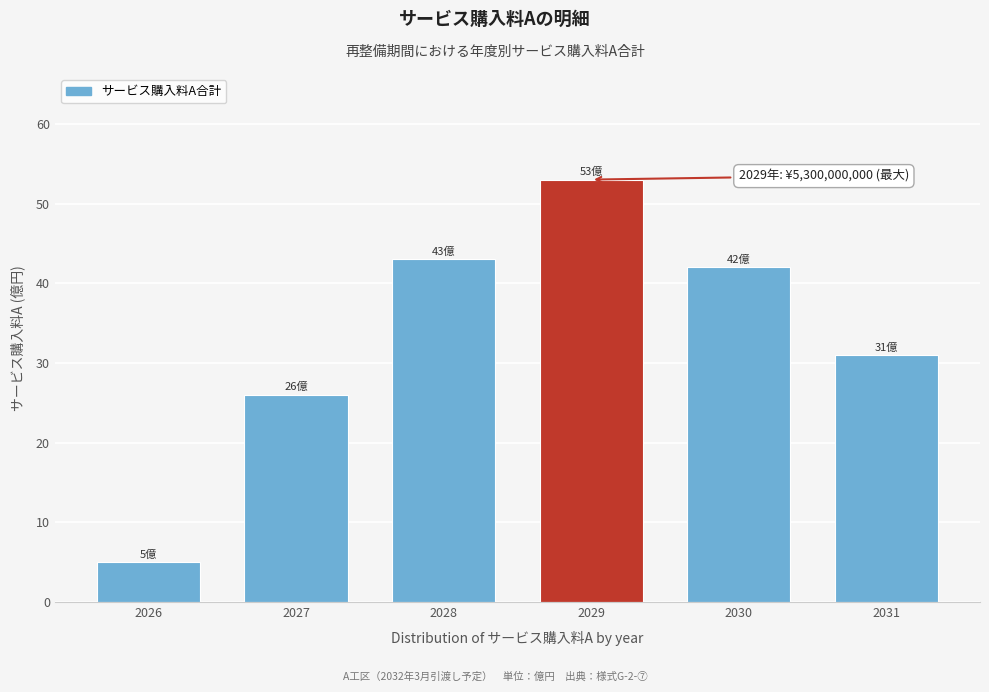

Reading left to right, list all the values displayed in this chart.

2026=5	2027=26	2028=43	2029=53	2030=42	2031=31